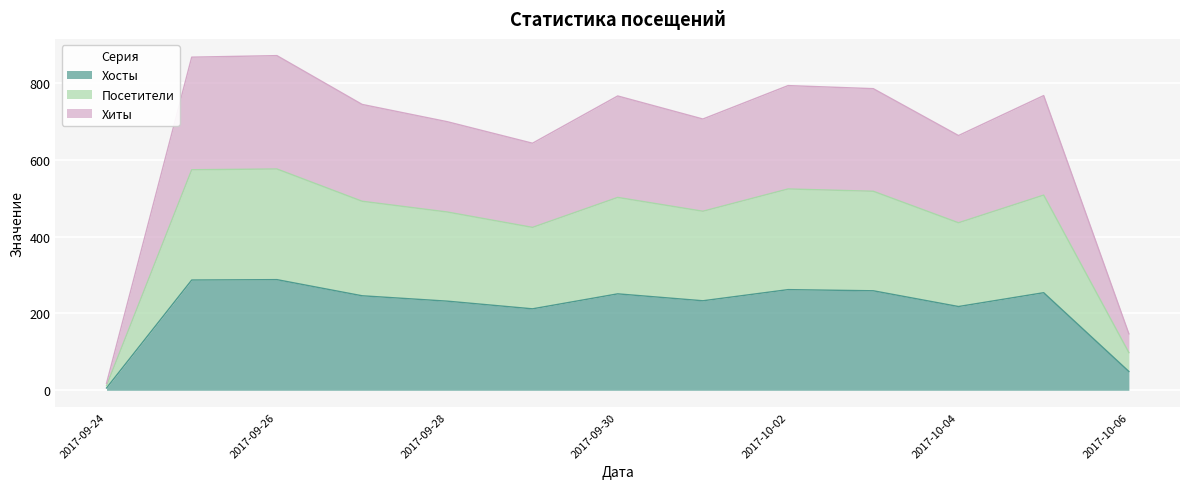

Is it true that Посетители equals 248 at 2017-09-29?

False